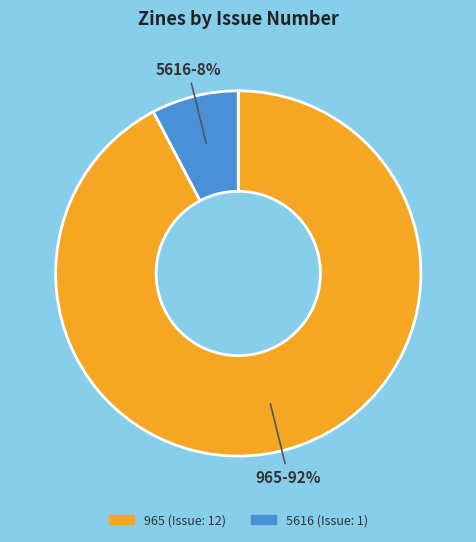

To the nearest percent, what is the average slice percentage?

50%